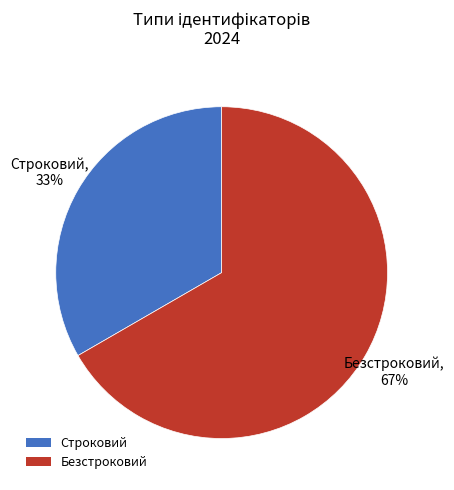

To the nearest percent, what percentage of the pie is Безстроковий?

67%